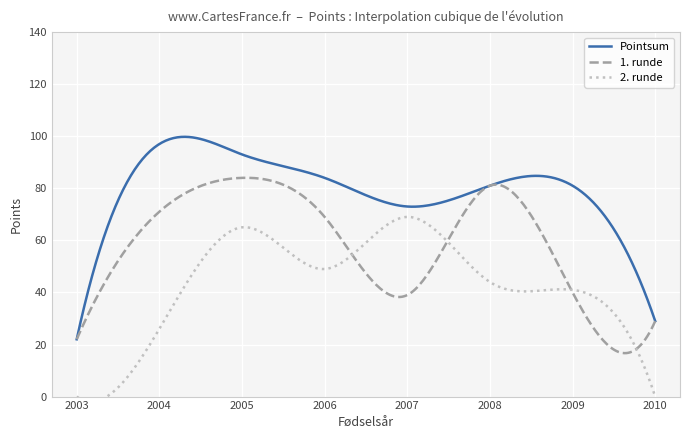

How many series are shown in this chart?

3